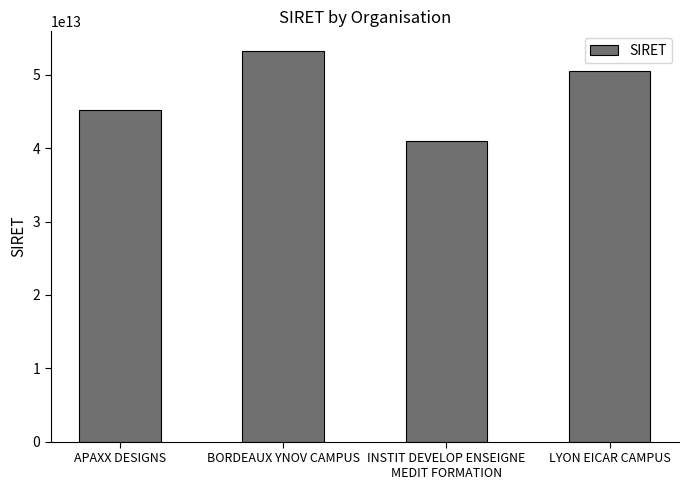

What is the label of the 4th bar from the left?

LYON EICAR CAMPUS